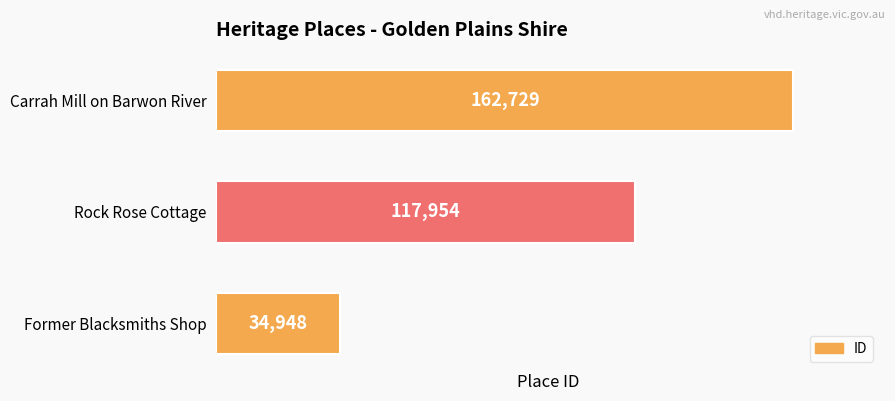

Reading bottom to top, what are all the values shown in this chart?

Former Blacksmiths Shop=34948	Rock Rose Cottage=117954	Carrah Mill on Barwon River=162729